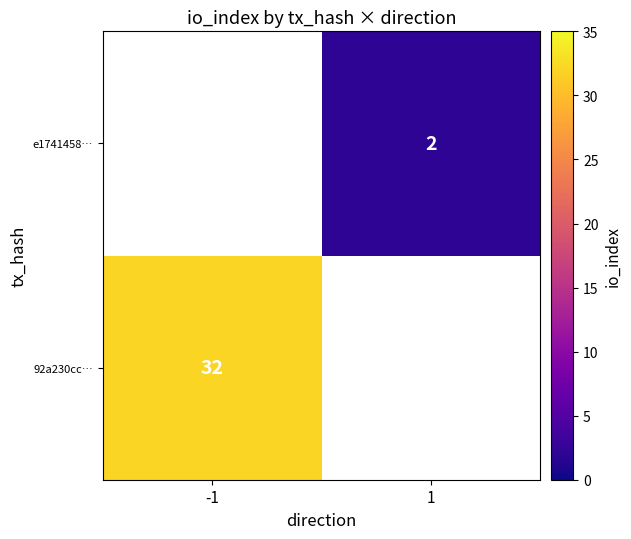

How many distinct data groups are displayed?

2